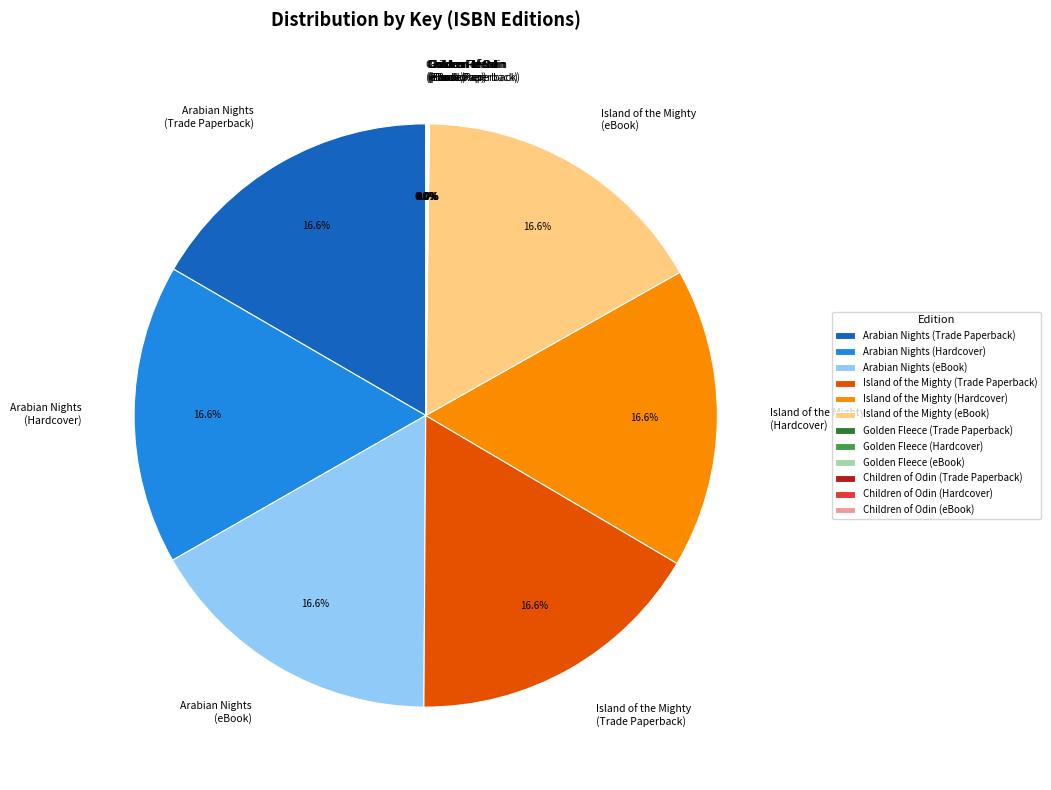

Does Arabian Nights (Hardcover) account for over 50% of the chart?

No